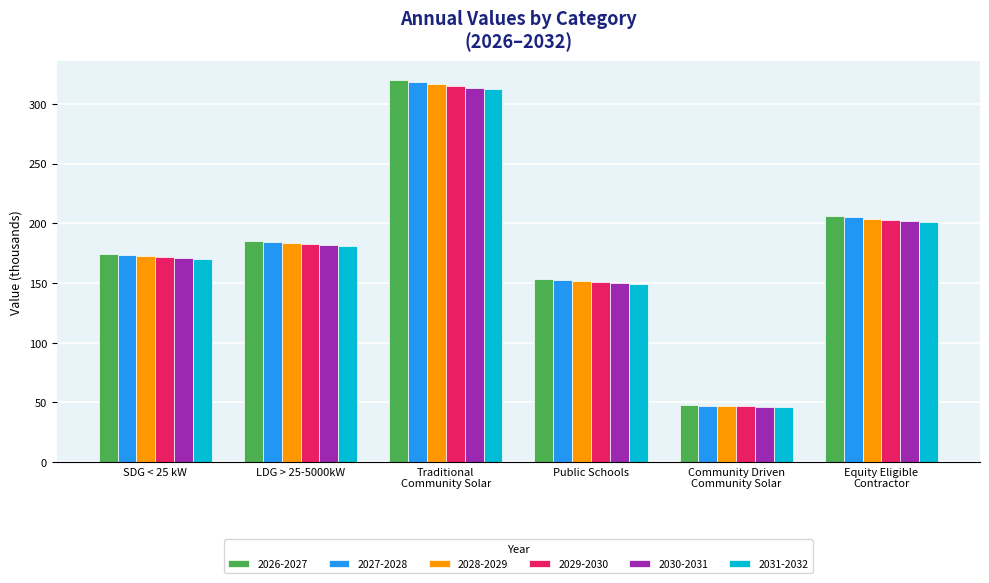

What is the value of the 2026-2027 bar at the 6th from the left?

206.0